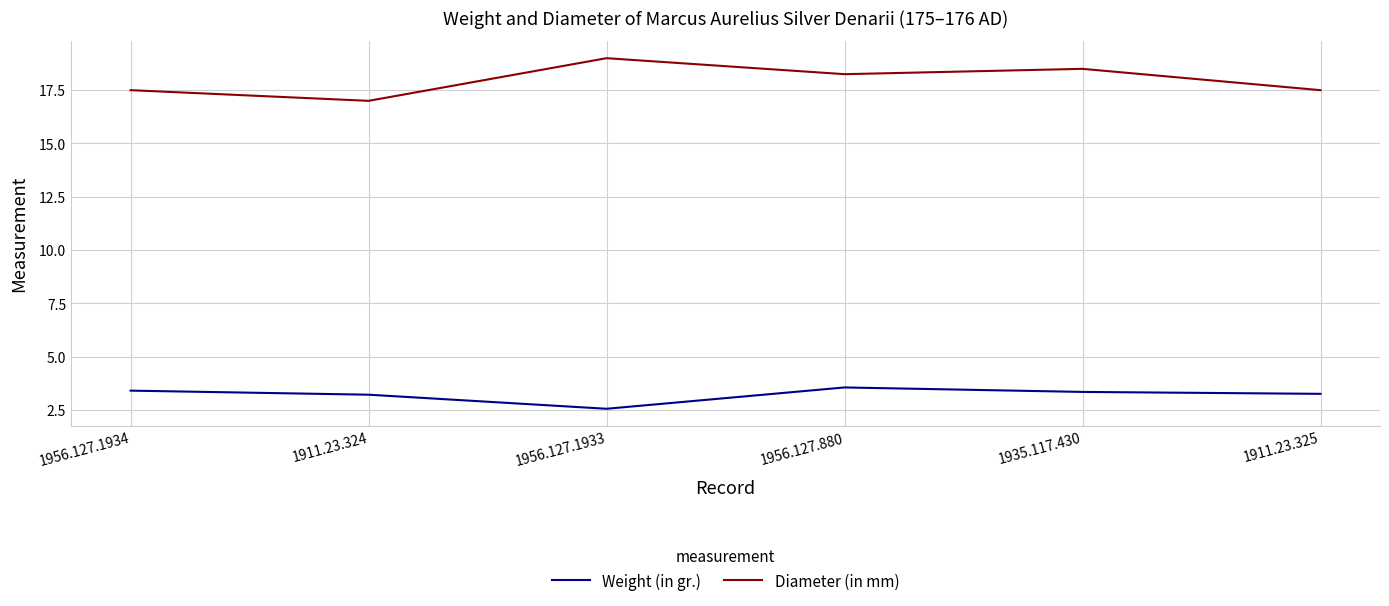

How many values in the Weight (in gr.) series are below 3?

1